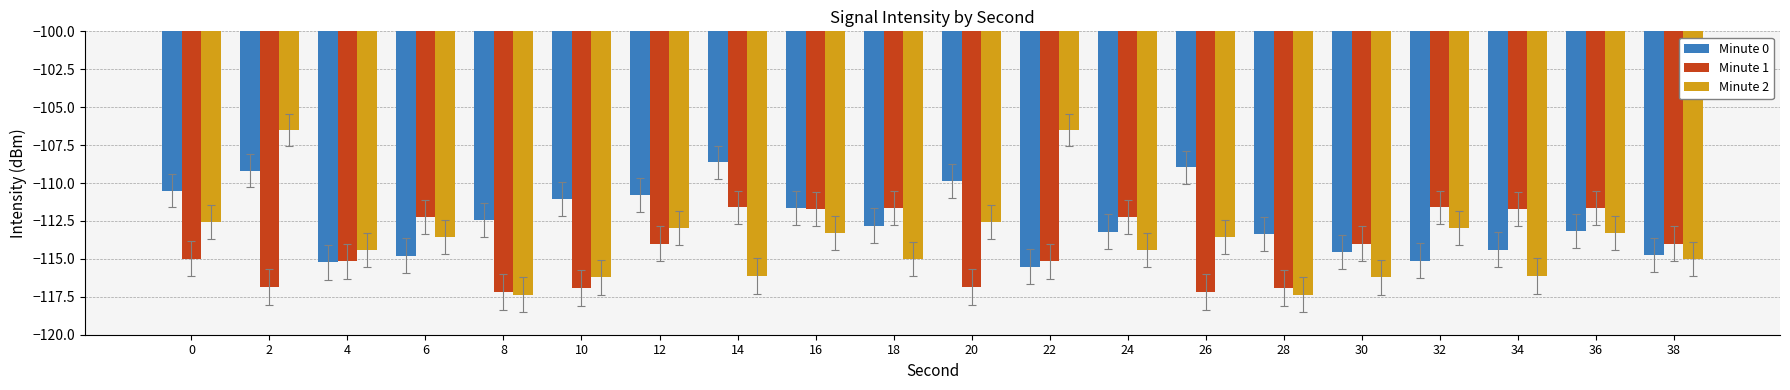

What is the sum of all Minute 1 values?

-2283.7